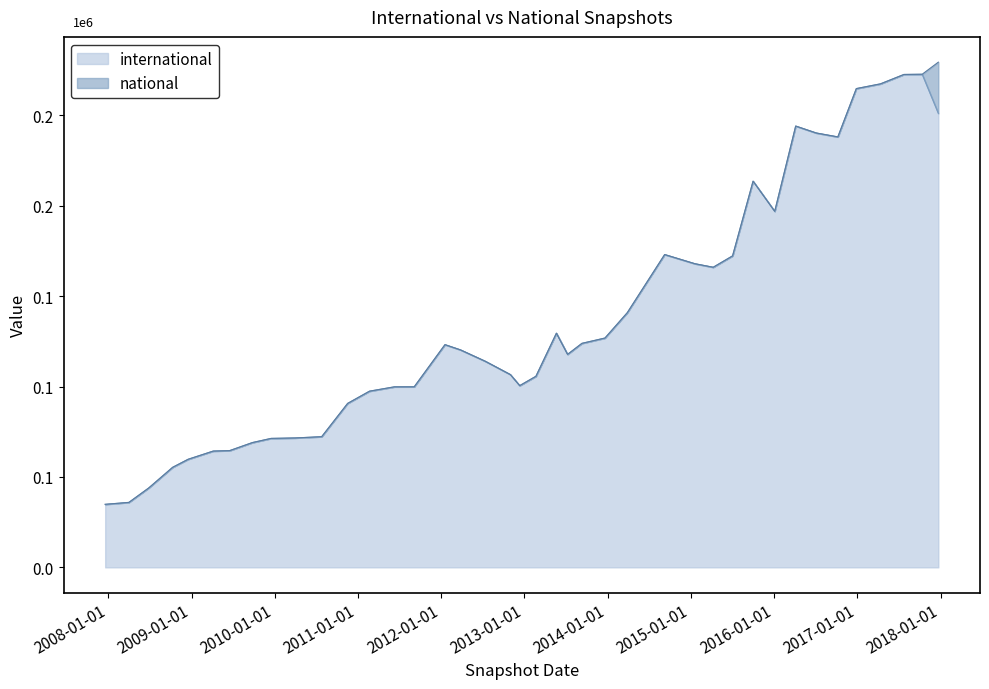

True or false: international and national intersect in this chart.

False